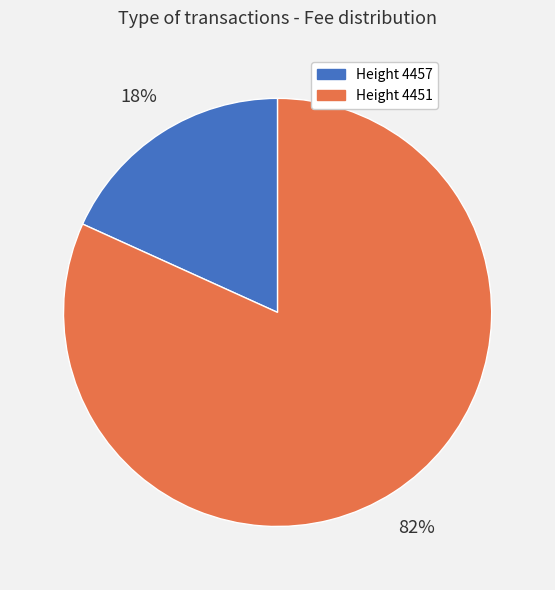

To the nearest percent, what is the average slice percentage?

50%